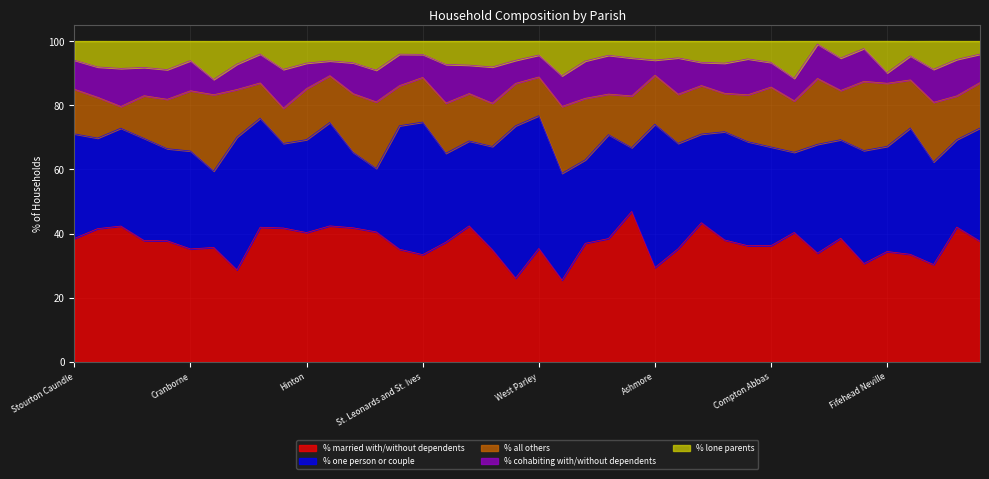

Reading right to left, extract all data points from this chart.

% married with/without dependents: 37.6	42.0	30.4	33.5	34.4	30.7	38.6	33.9	40.4	36.3	36.2	38.0	43.4	35.3	29.4	46.9	38.5	37.0	25.5	35.4	26.1	35.0	42.4	37.4	33.5	35.1	40.5	41.8	42.4	40.3	41.8	42.0	28.7	35.7	35.2	37.8	37.9	42.4	41.6	38.5
% one person or couple: 35.3	27.3	32.0	39.4	32.8	35.2	30.7	33.9	25.0	30.8	32.5	33.8	27.6	32.8	44.7	19.9	32.4	26.0	33.3	41.4	47.5	32.2	26.5	27.7	41.3	38.5	19.8	23.6	32.2	29.0	26.4	34.0	41.4	23.8	30.5	28.7	31.9	30.5	28.2	32.6
% all others: 14.2	13.6	18.6	15.0	19.7	21.6	15.4	20.5	16.0	18.7	14.6	12.0	15.1	15.3	15.3	16.1	12.6	19.2	20.8	12.1	13.2	13.5	14.8	15.7	13.9	12.5	20.7	18.3	14.6	15.9	11.0	11.0	14.8	23.8	18.8	15.4	13.3	6.8	12.7	13.9
% cohabiting with/without dependents: 8.9	11.4	10.3	7.5	3.3	10.2	10.1	10.7	7.0	7.7	11.2	9.4	7.2	11.4	4.7	11.8	12.1	11.6	9.6	6.8	7.2	11.3	8.9	12.1	7.2	9.8	9.9	9.6	4.6	8.0	12.1	9.0	7.9	4.8	9.4	9.2	8.8	11.9	9.5	9.1
% lone parents: 4.0	5.7	8.8	4.6	9.8	2.3	5.2	0.9	11.5	6.6	5.5	6.8	6.6	5.2	5.9	5.2	4.4	6.2	10.8	4.3	6.0	8.0	7.5	7.2	4.1	4.0	9.0	6.7	6.1	6.8	8.8	4.0	7.1	11.9	6.0	8.8	8.2	8.5	8.0	5.9